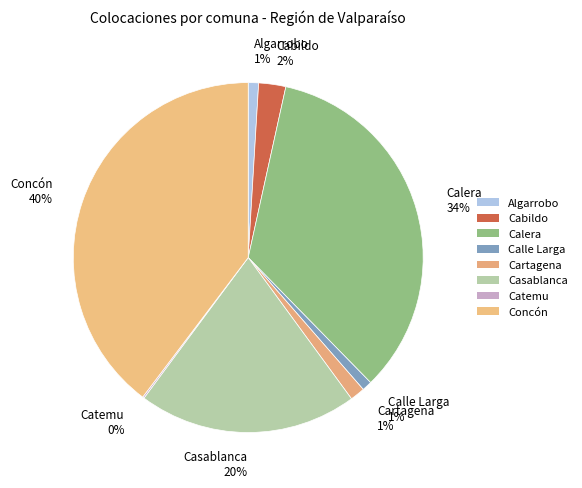

To the nearest percent, what portion does Algarrobo 1% represent?

1%